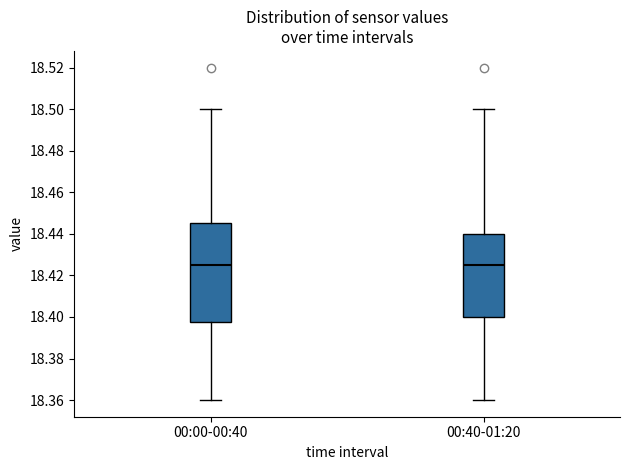

Reading left to right, transcribe this box plot: for each box, give where its median line is, the range the box spans, and where its two whiskers end, as read against the y-axis. The values are not printed on the chart, so give them approximately, as read against the axis.

00:00-00:40: median 18.426, box 18.398 to 18.446, whiskers 18.360 to 18.500
00:40-01:20: median 18.426, box 18.400 to 18.440, whiskers 18.360 to 18.500